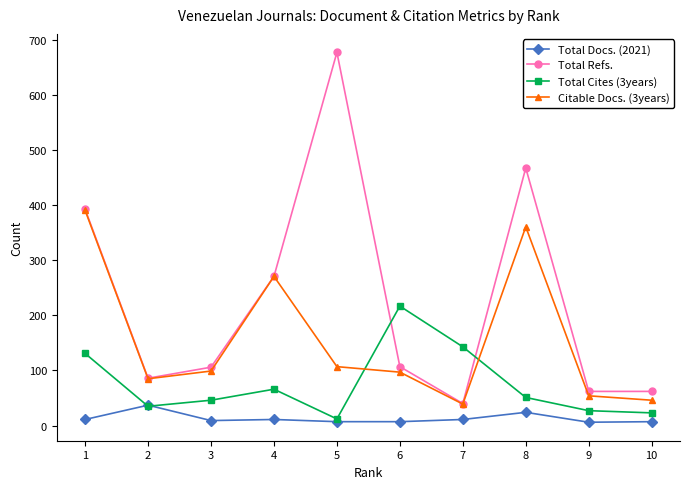

Where is Total Docs. (2021) nearest to the value 21?

8